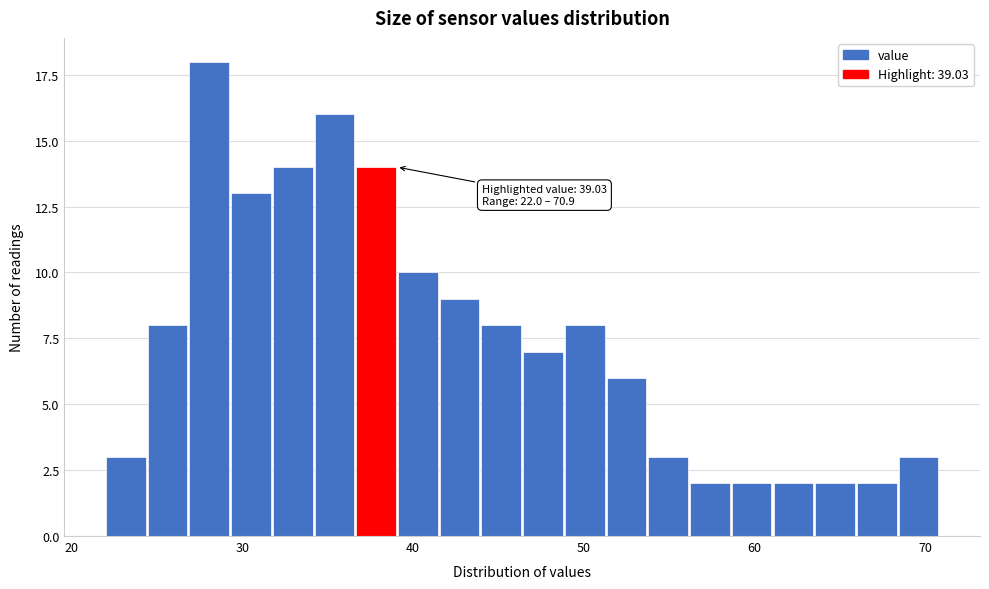

Around what value on the x-axis is the tallest bar? Give the approximate position of its centre, as read against the axis.

28